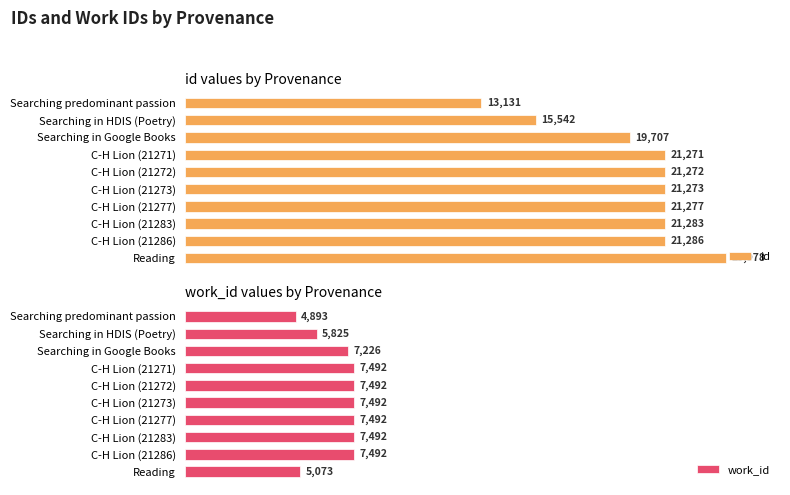

Which series has the largest range (max minus min)?

id